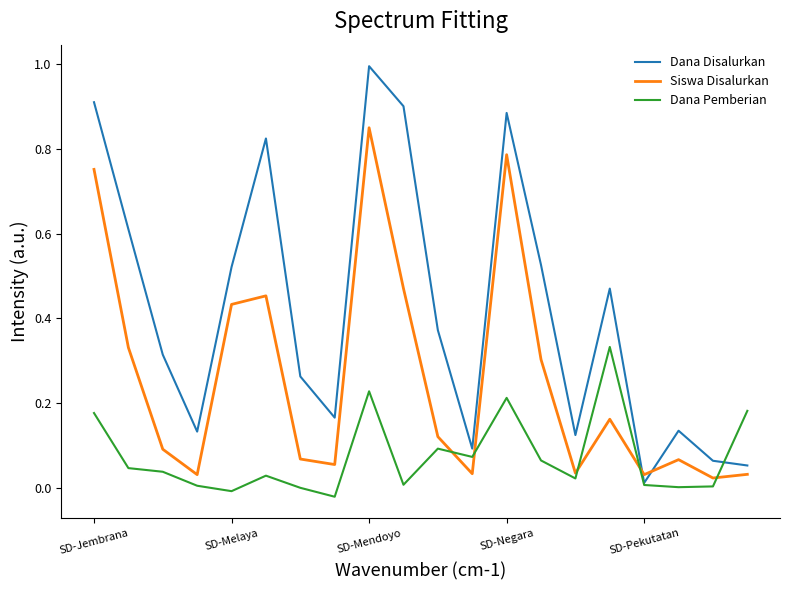

True or false: Dana Pemberian and Siswa Disalurkan intersect in this chart.

True